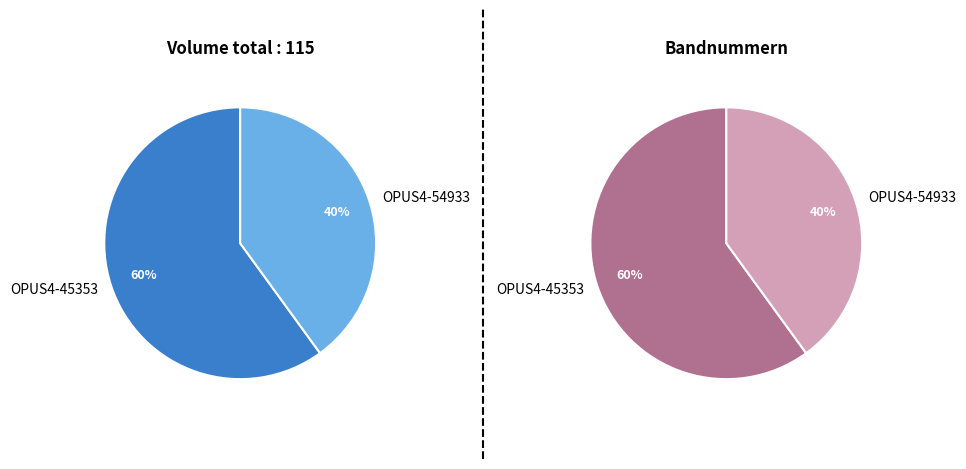

How many slices are in this pie chart?

2